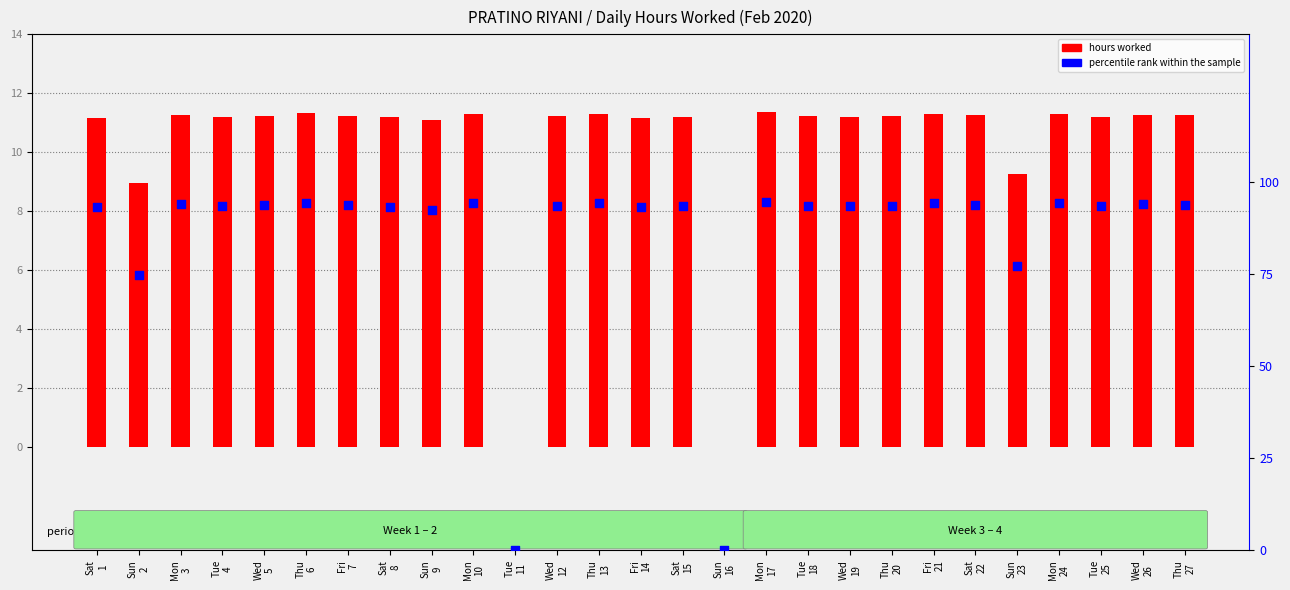

At which category is the sum across all series the highest?

Mon
17